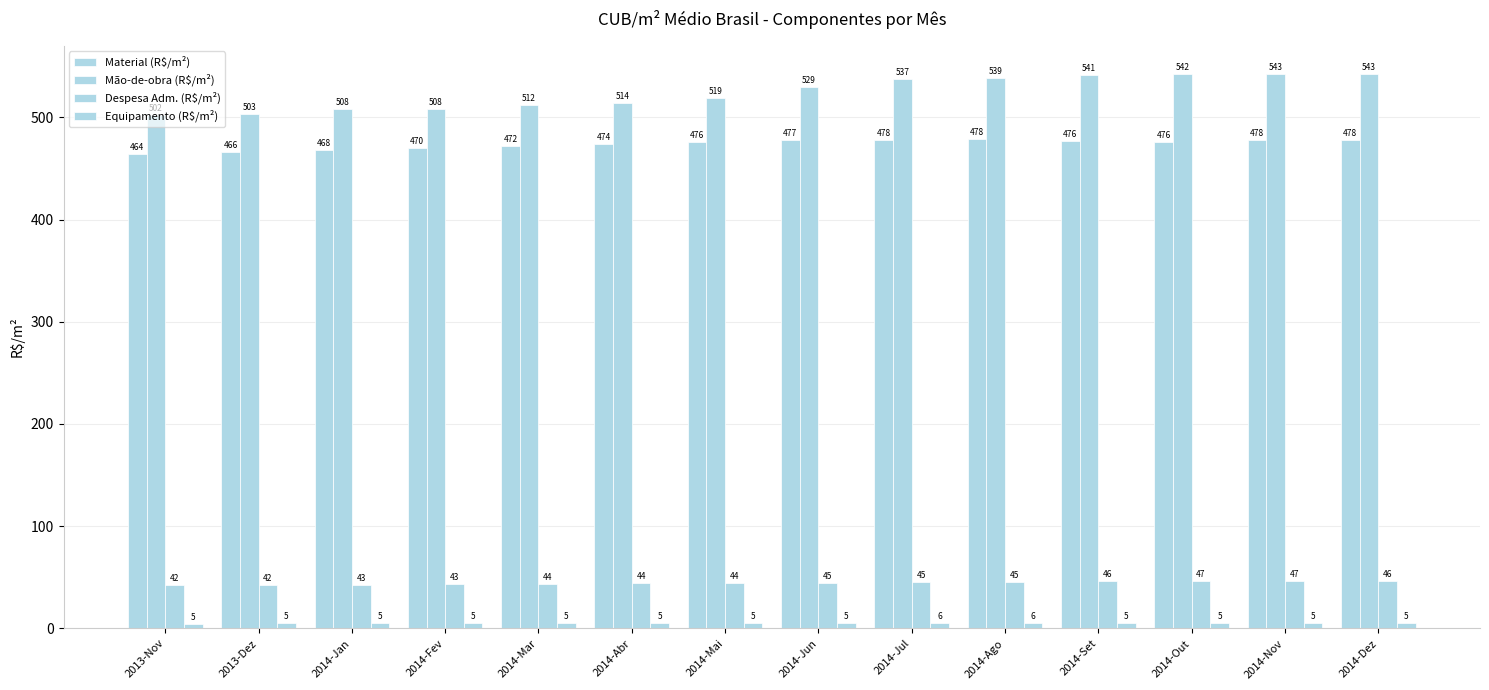

Which series has the largest total across all categories?

Mão-de-obra (R$/m²)